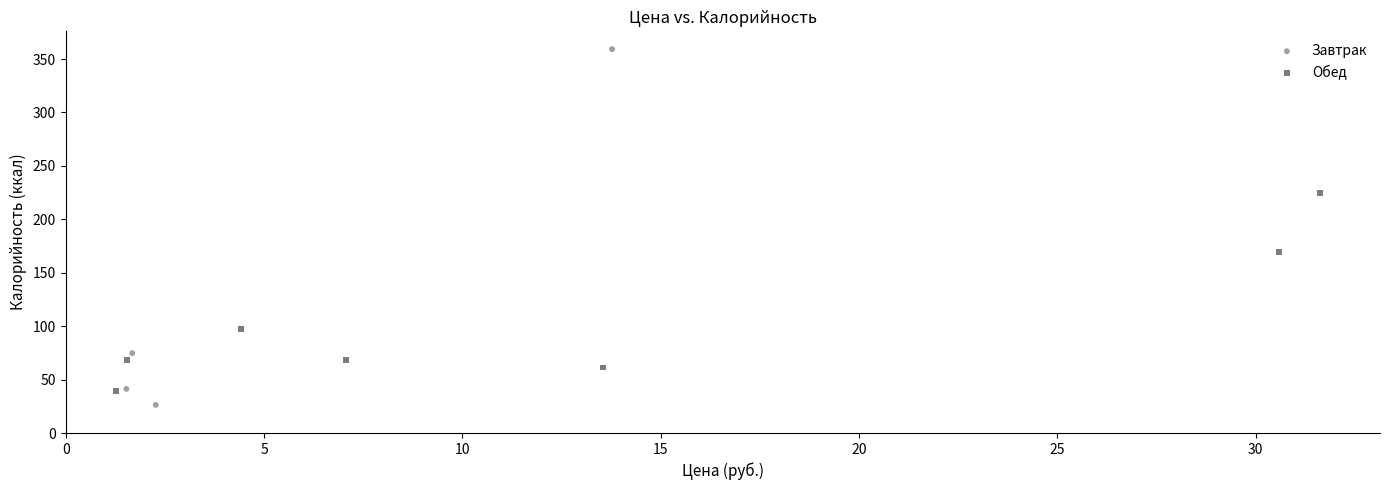

Which series contains the highest Y value?

Завтрак